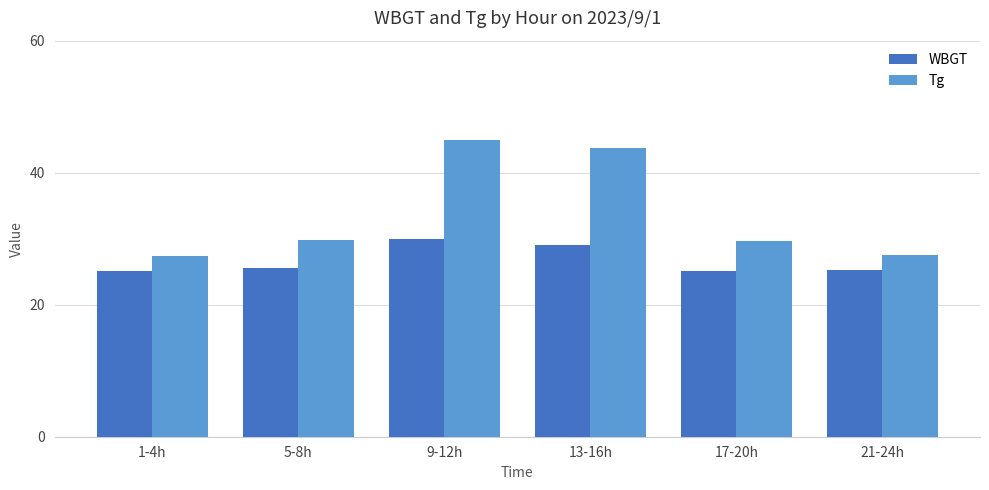

Which series has the widest spread of values?

Tg